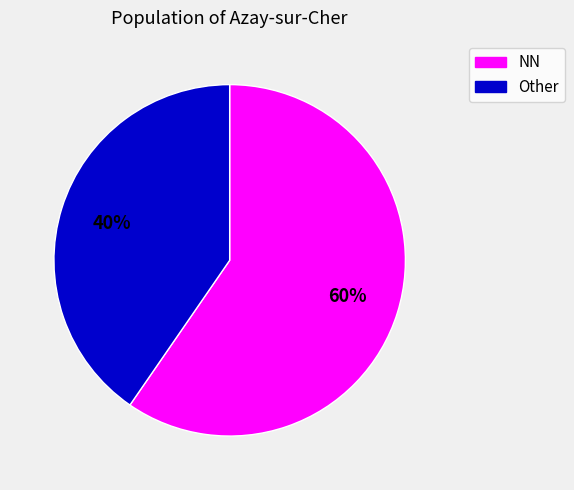

To the nearest percent, what is the average slice percentage?

50%